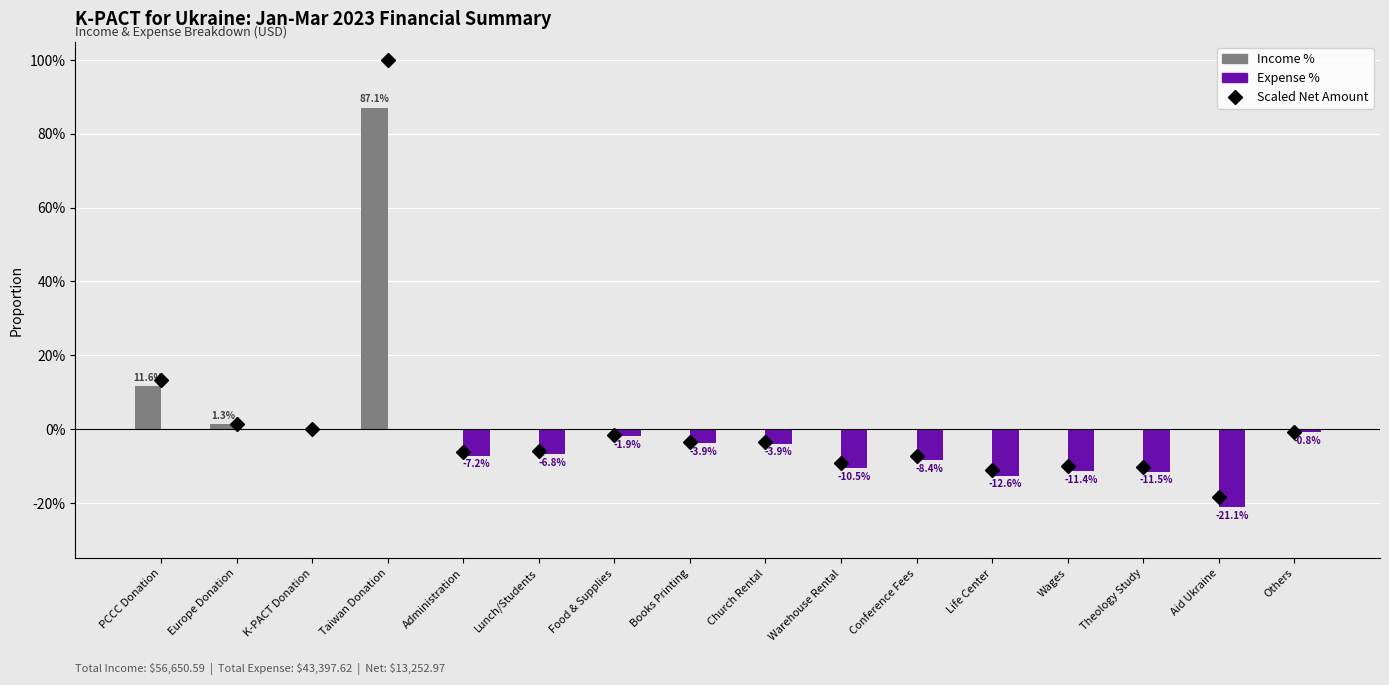

What is the label of the 2nd bar from the right?

Aid Ukraine